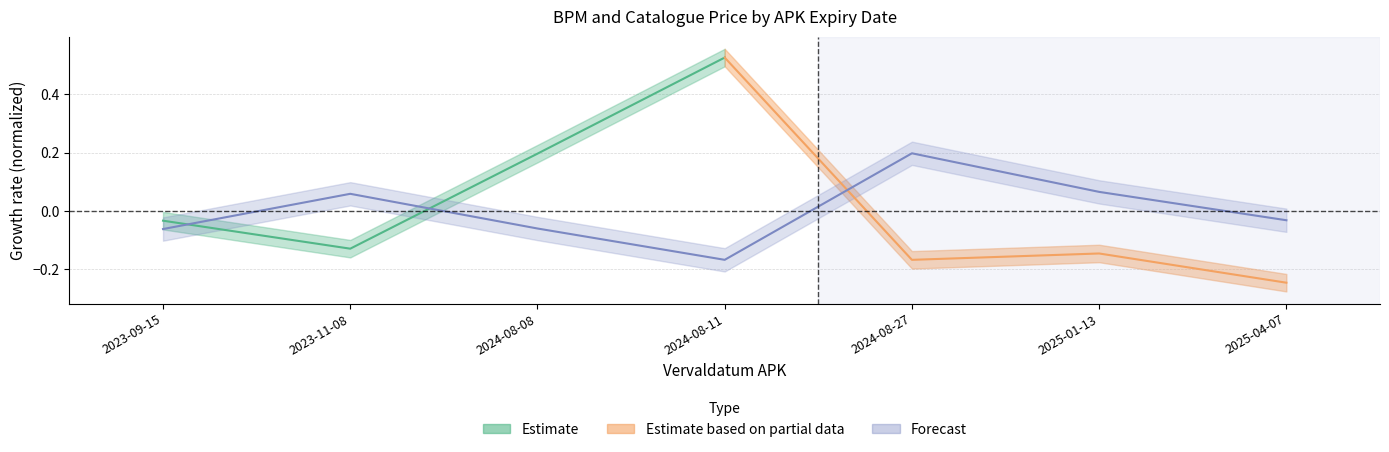

What is the value of the 5th point from the left?

0.2